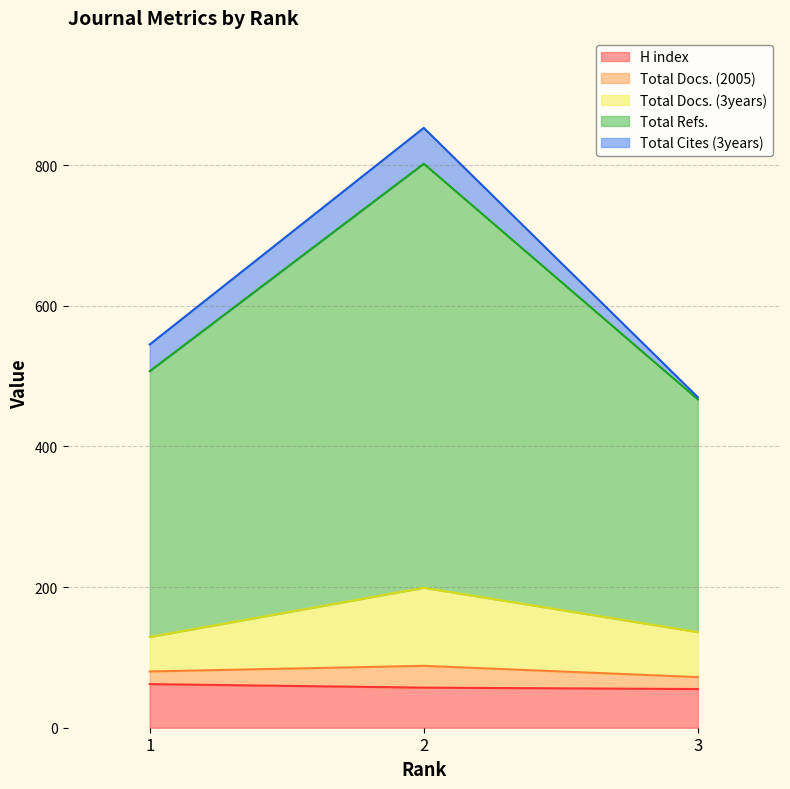

What is the average value of the H index series?

58